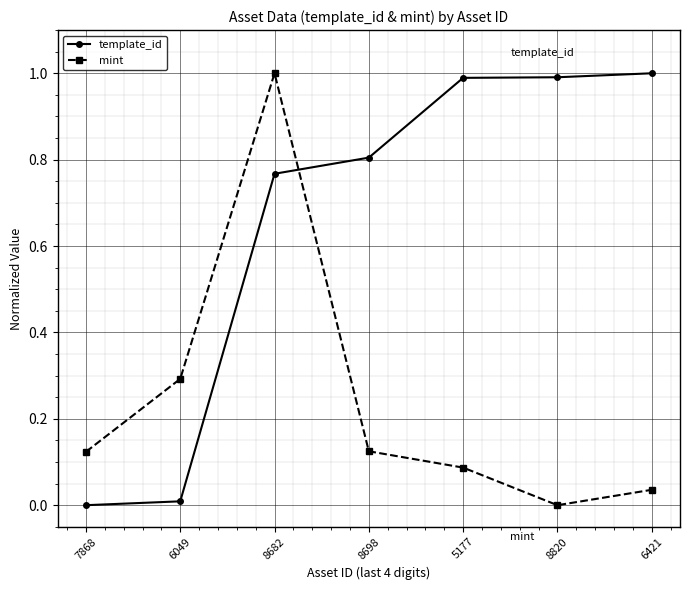

Does the chart display data point markers on the line(s)?

Yes